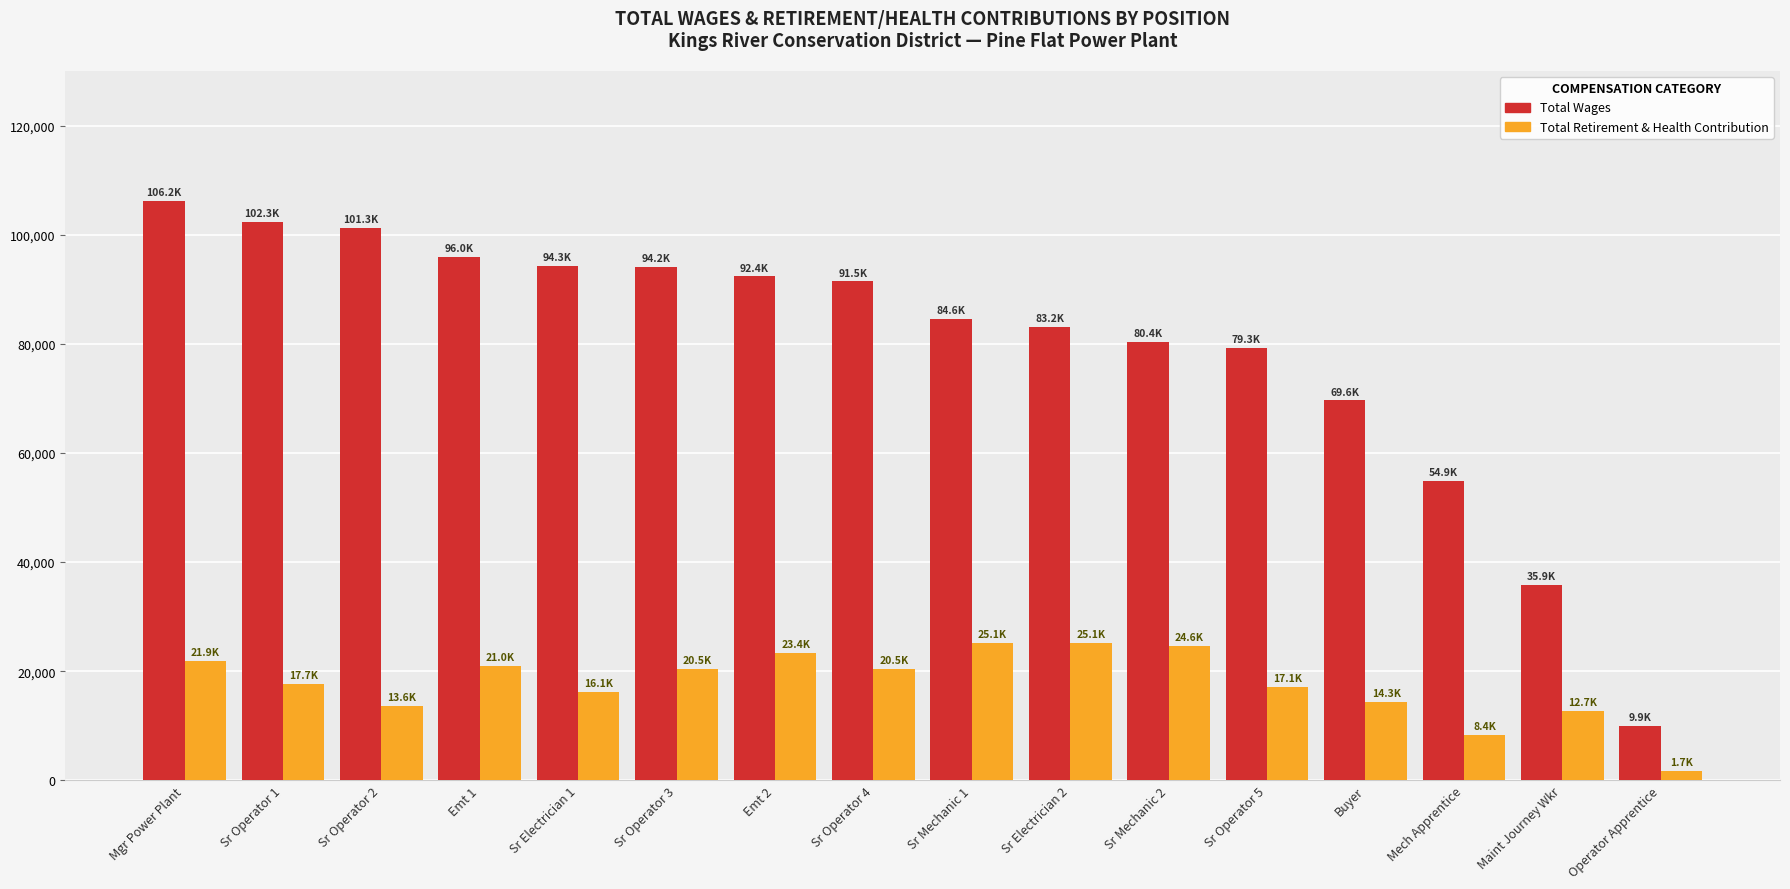

The Total Wages series shows 94301 at Sr Electrician 1. True or false?

True